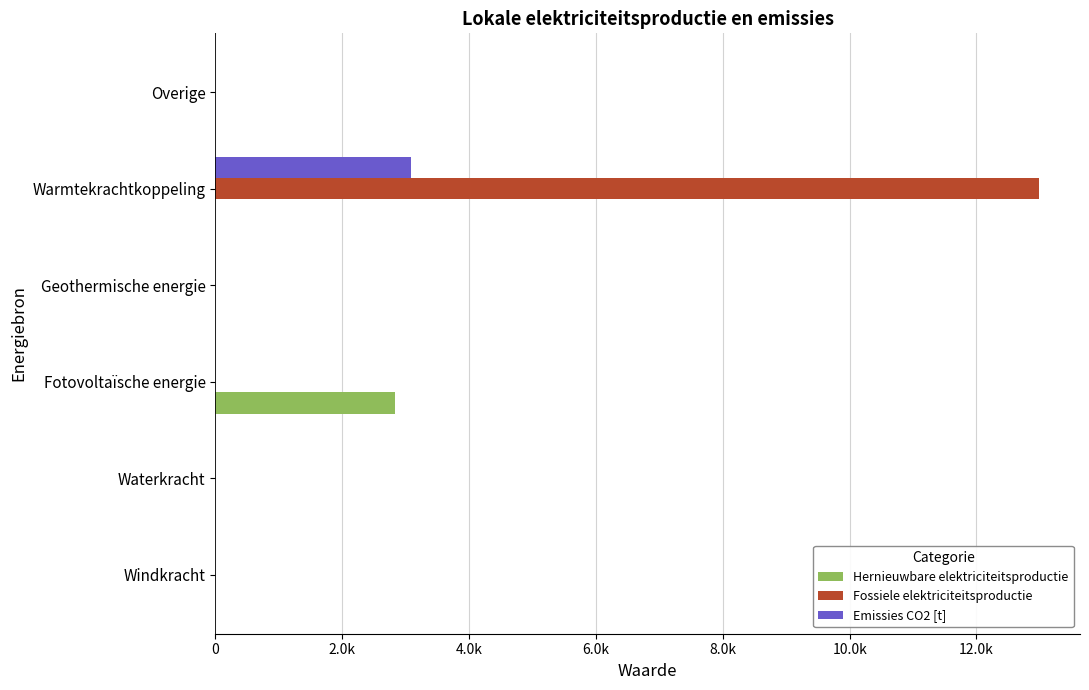

At which category does the chart reach its peak across all series?

Warmtekrachtkoppeling